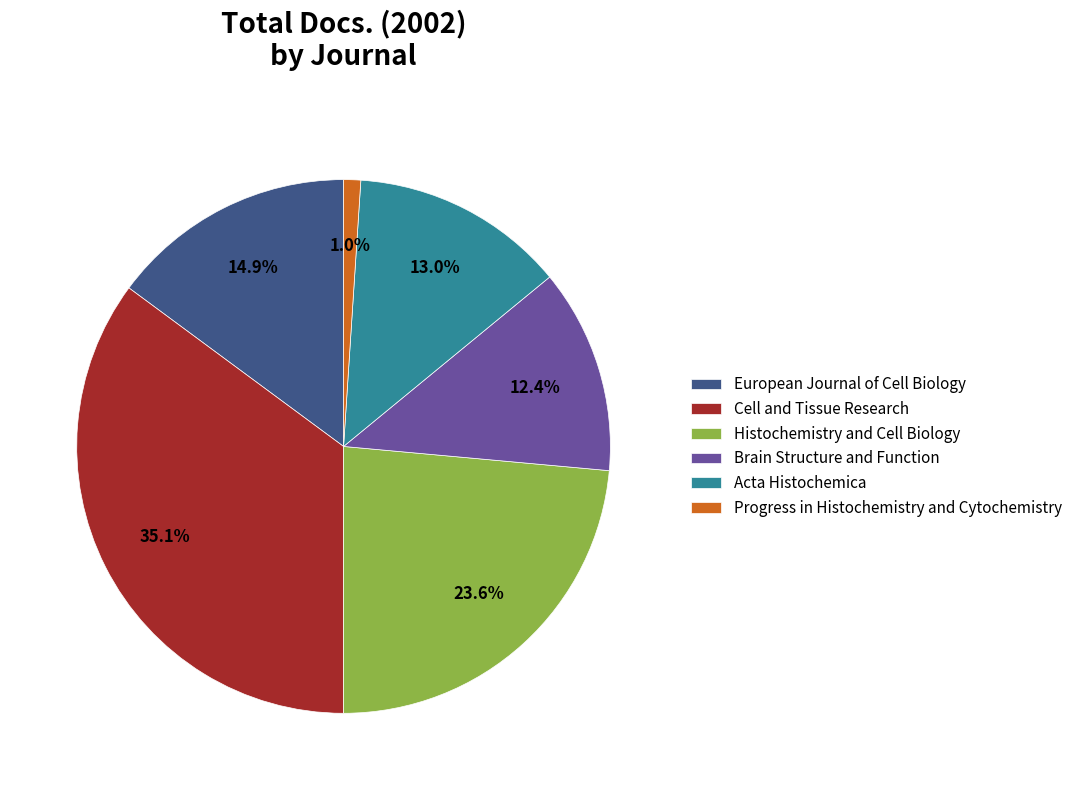

How many segments does this pie chart have?

6